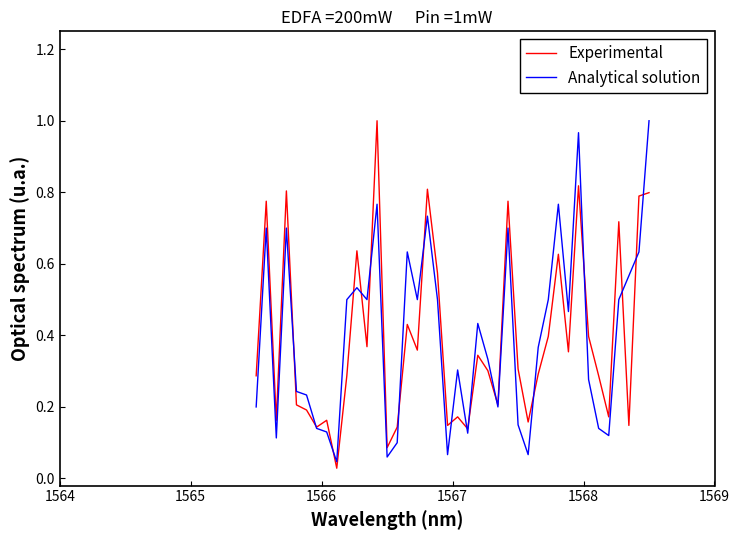

True or false: Analytical solution and Experimental cross at least once.

True